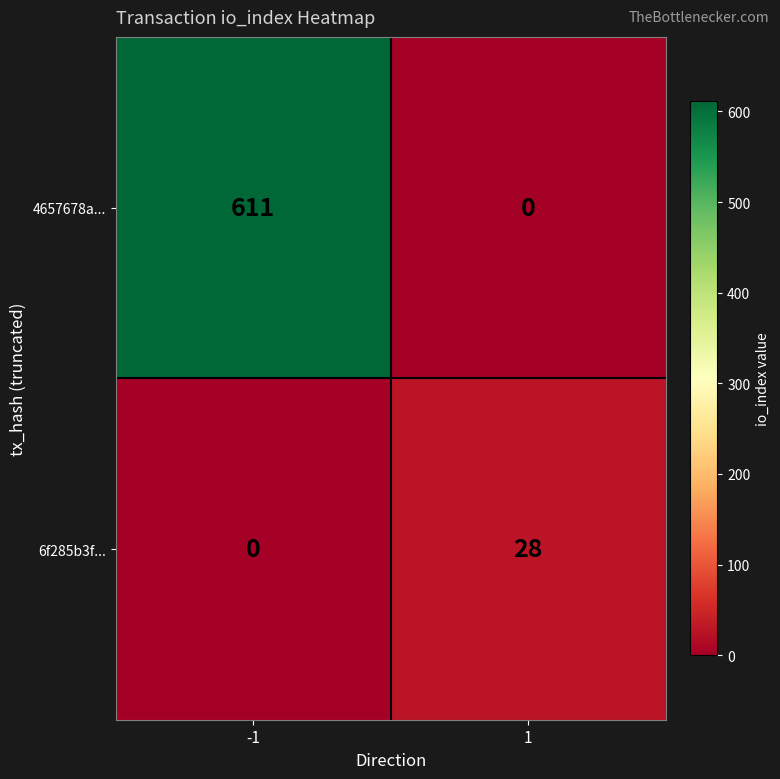

What is the highest value of the 6f285b3f... series?

28